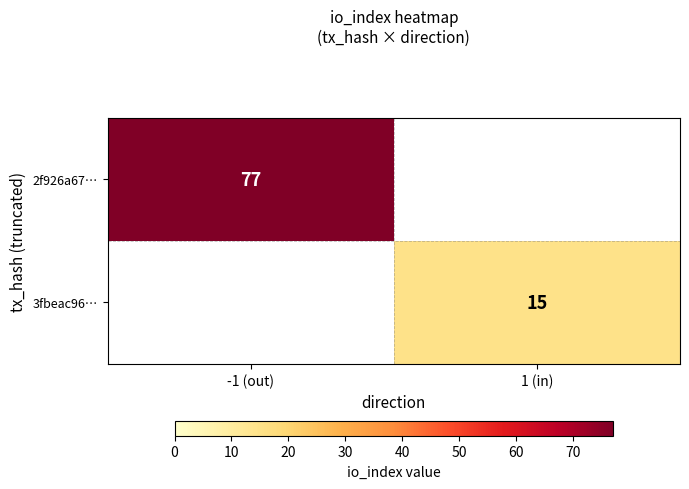

The value of 3fbeac96… at 1 (in) is 15. True or false?

True